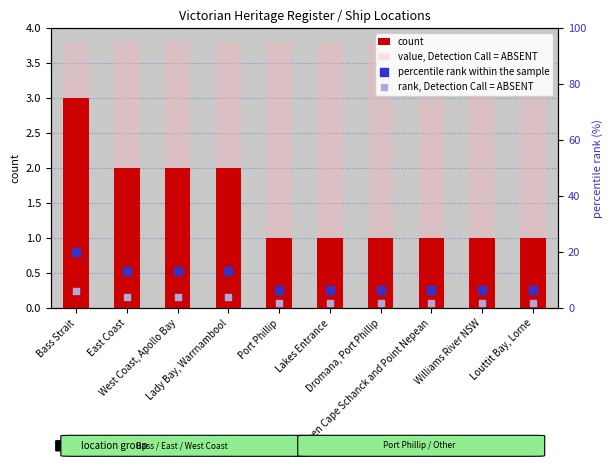

At how many categories does at least one series exceed 5?

10